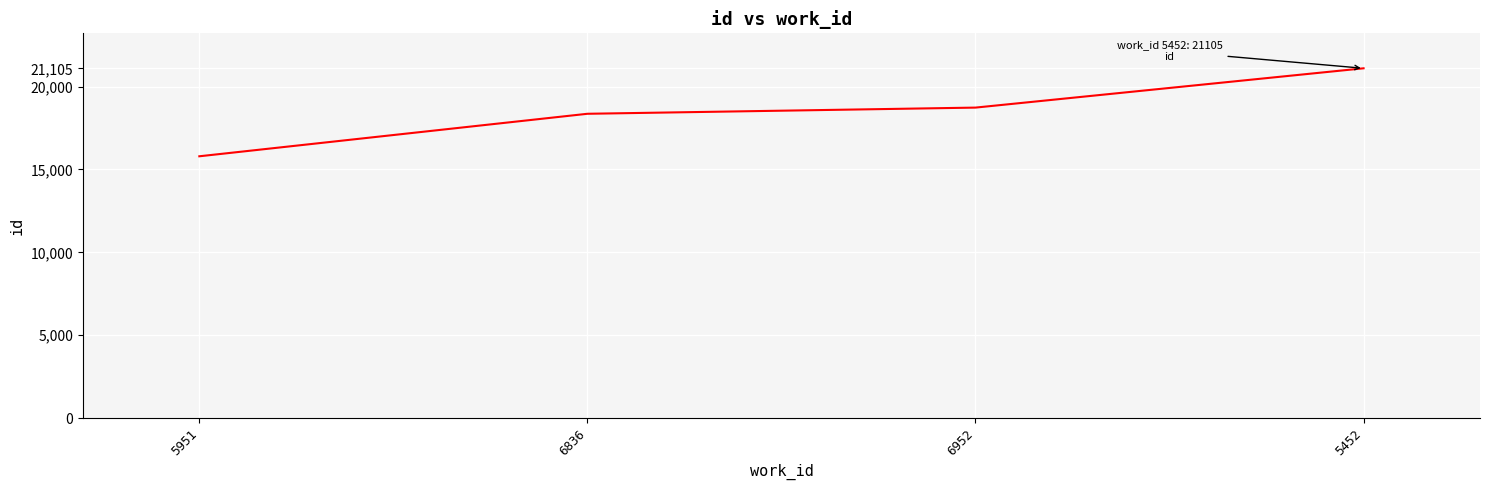

Rank the categories by value from highest to lowest.

5452, 6952, 6836, 5951